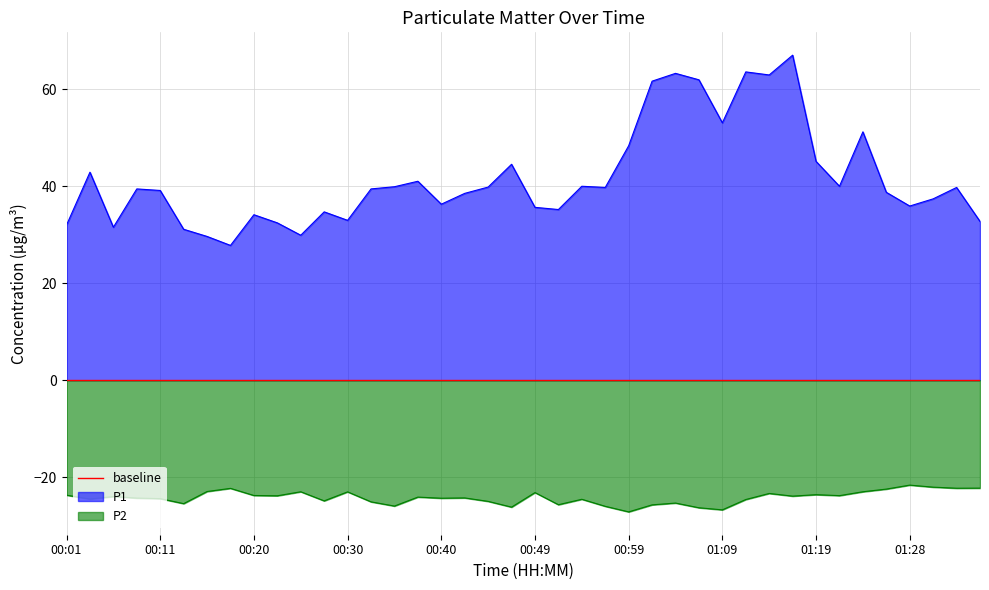

At how many categories does at least one series exceed 2?

40